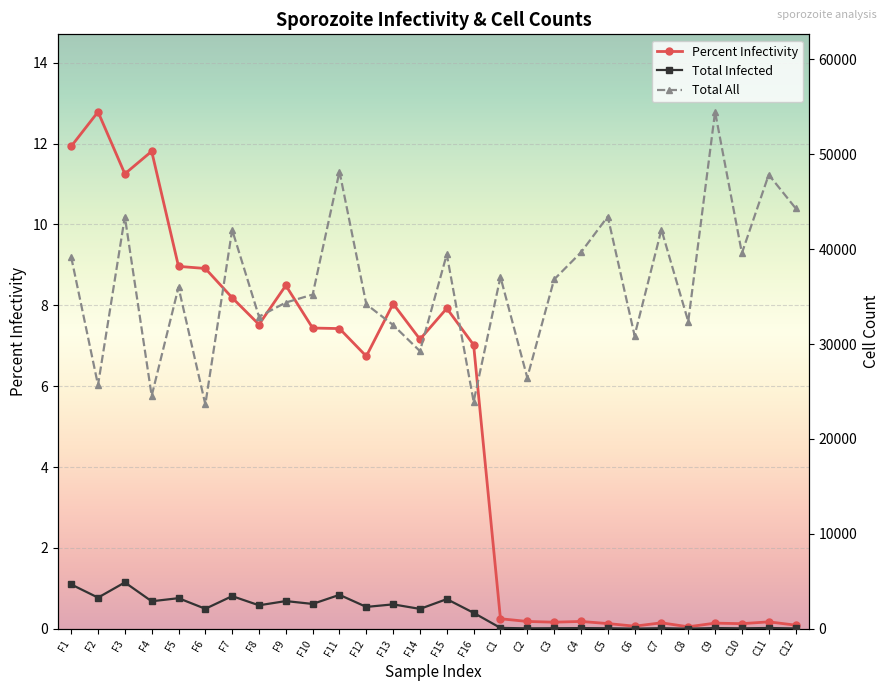

At which category is the sum across all series the highest?

C9